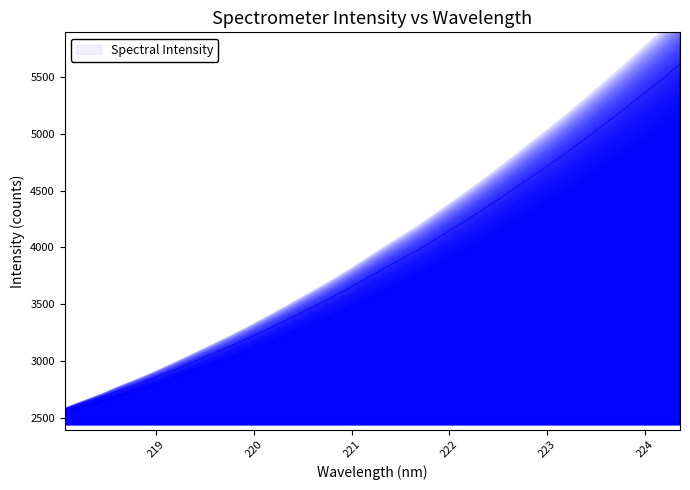

How many data points does each series have?

34